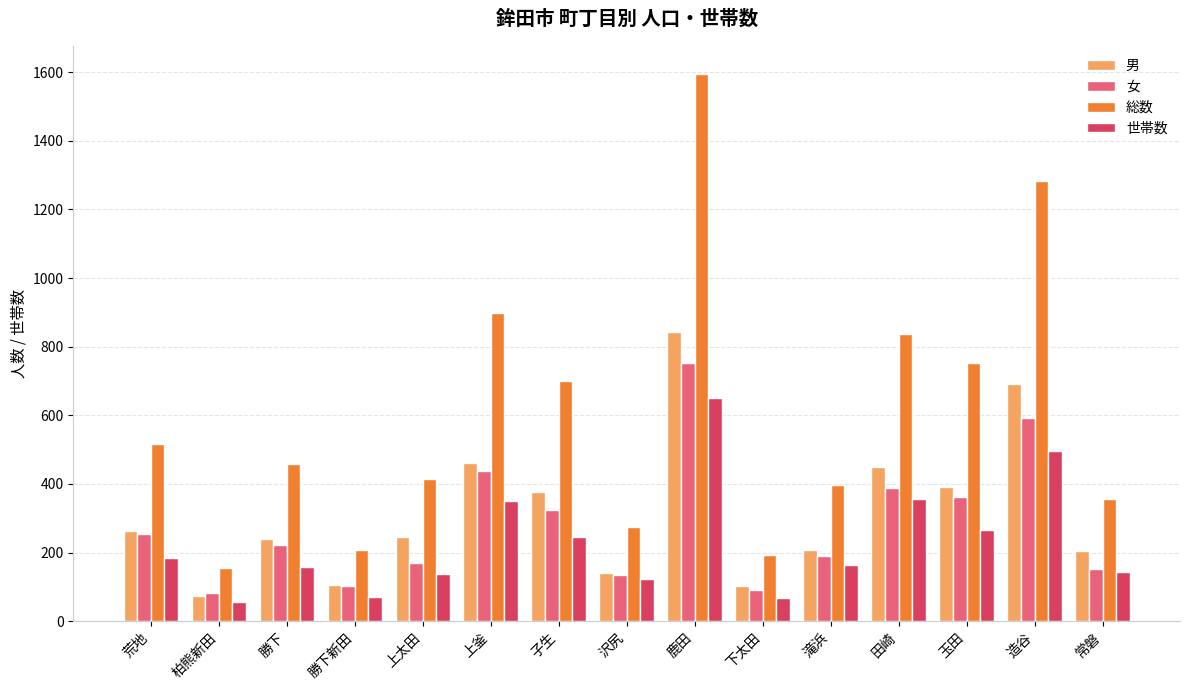

Is it true that 世帯数 equals 151 at 田崎?

False